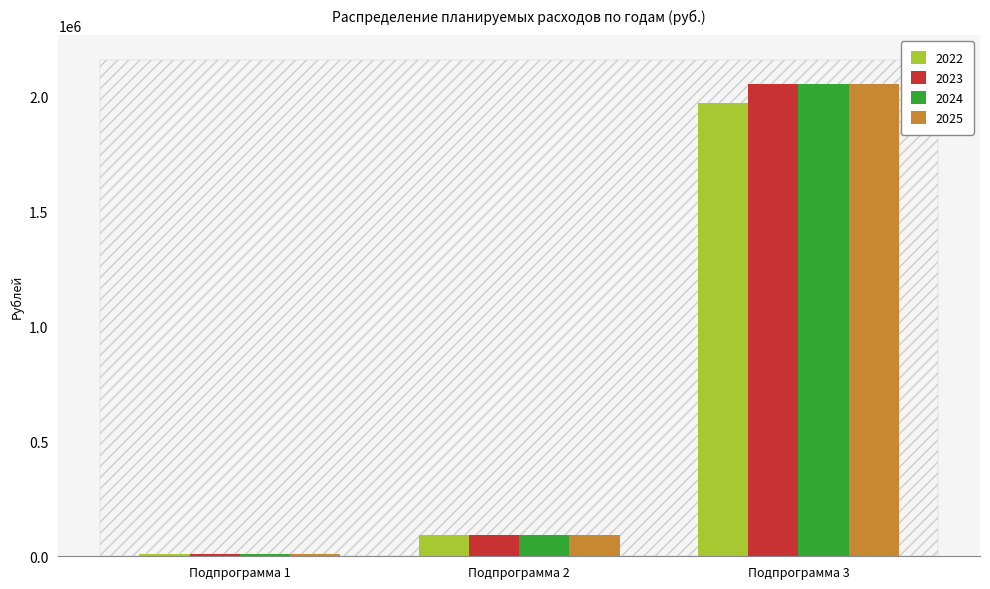

What is the difference between the 2023 values at Подпрограмма 2 and Подпрограмма 3?

1961600